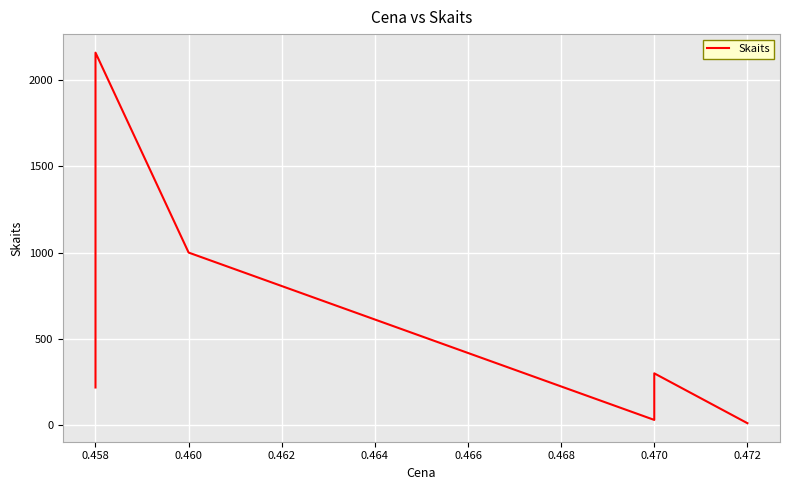

What is the average value?

620